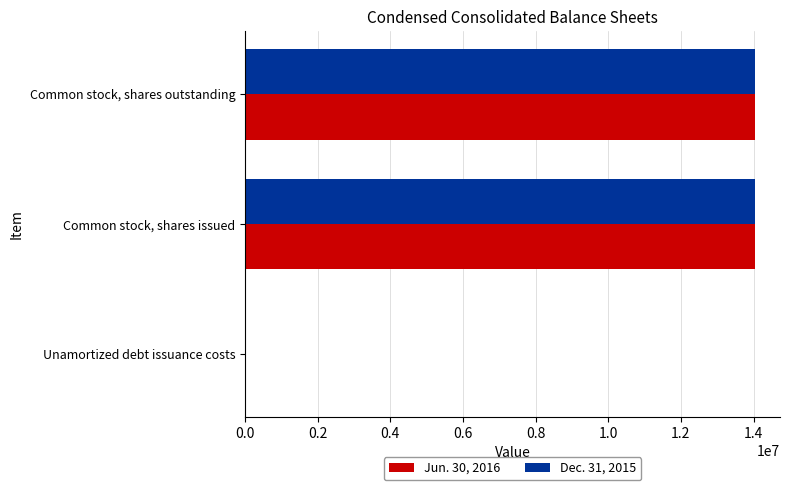

The value of Jun. 30, 2016 at Common stock, shares outstanding is 14027939. True or false?

True